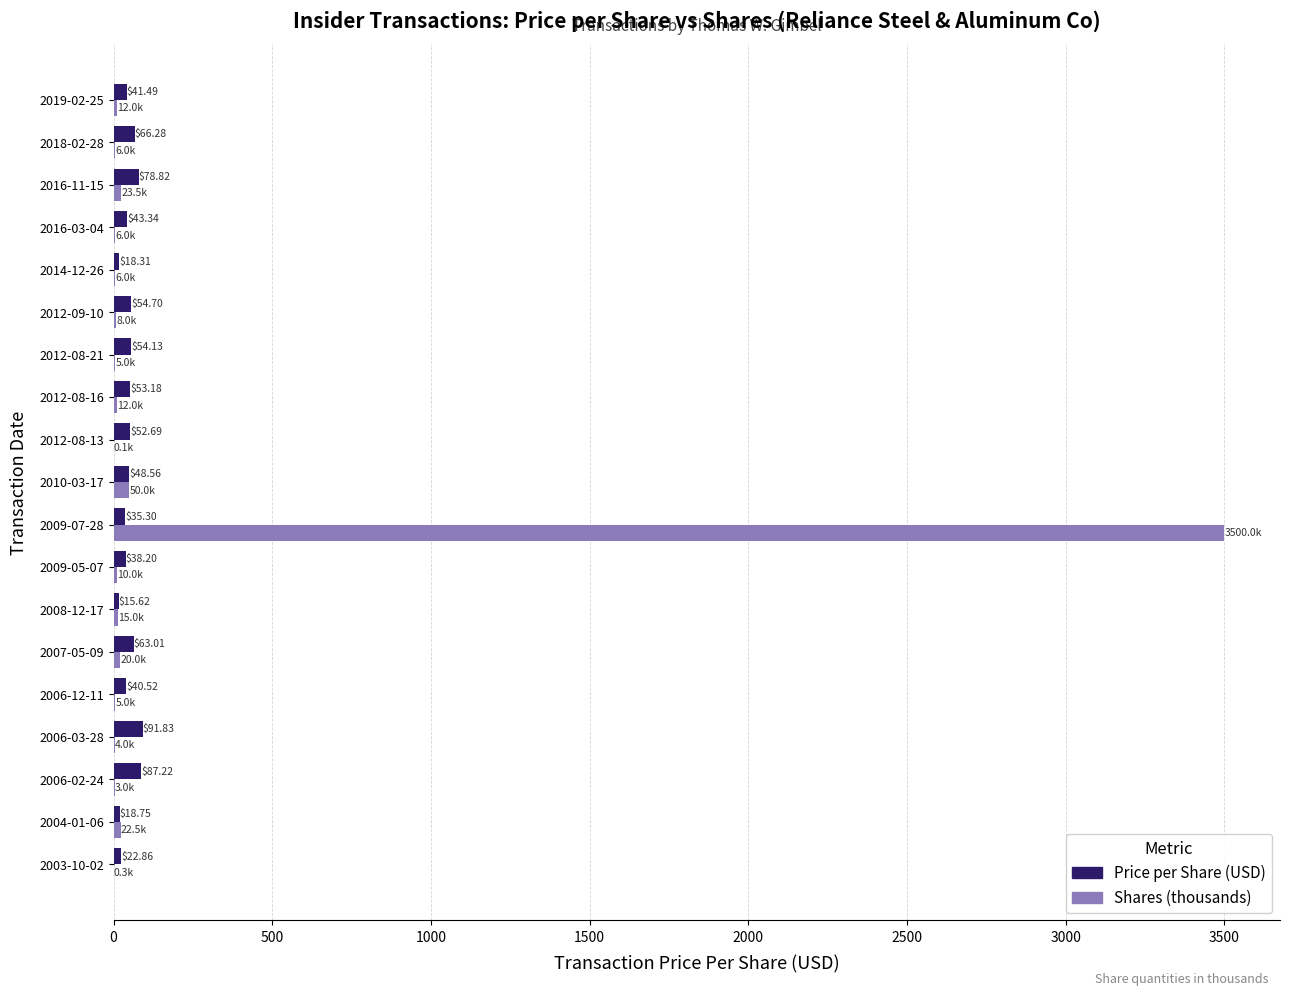

What is the sum of all Price per Share (USD) values?

924.8